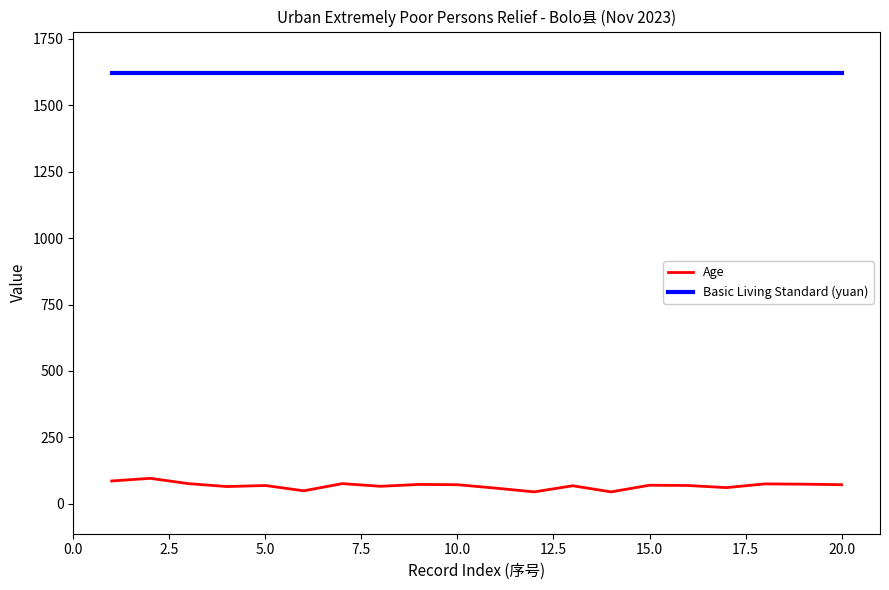

What is the difference between the maximum and minimum values in the Age series?

51